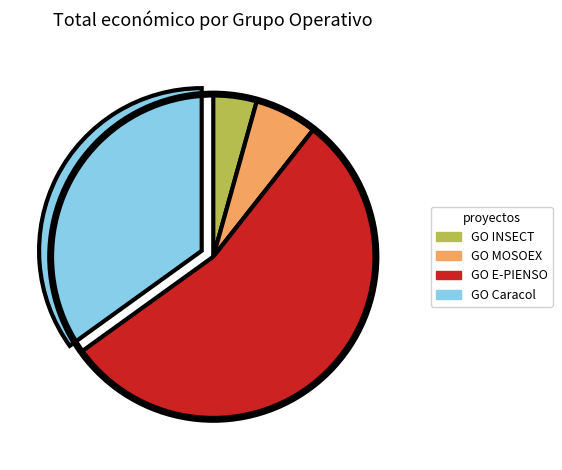

Count the number of slices in the pie.

4